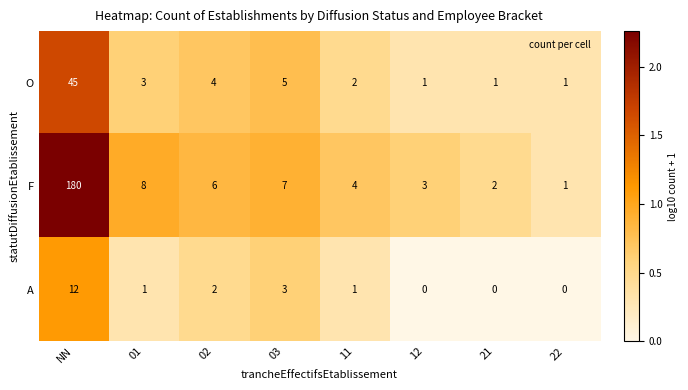

What is the difference between the second highest and second lowest values in the F series?

6